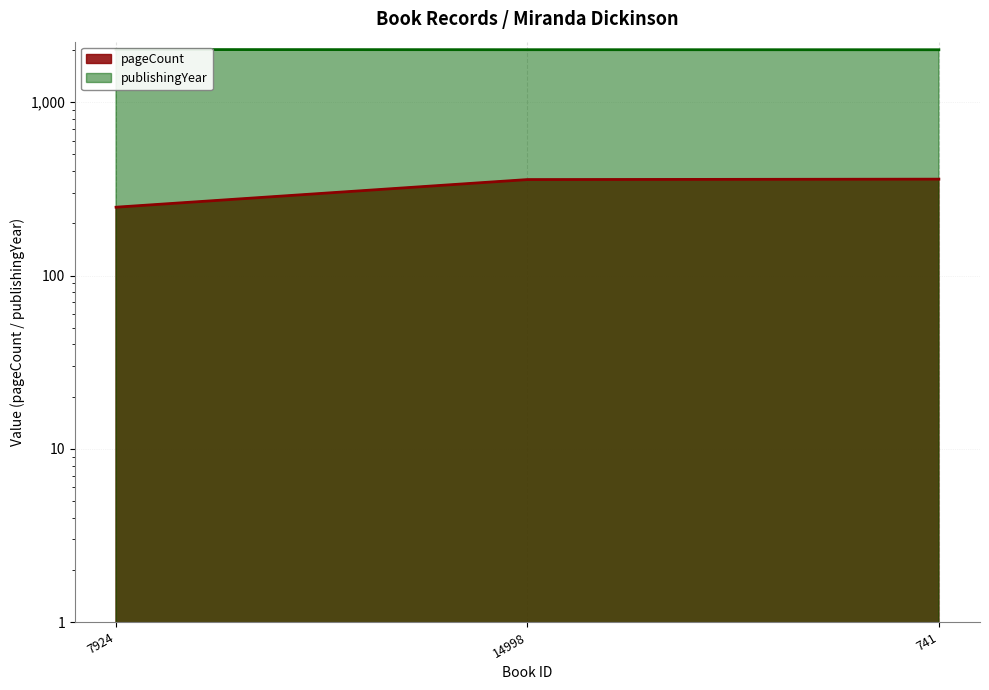

What is the sum of all publishingYear values?

6036